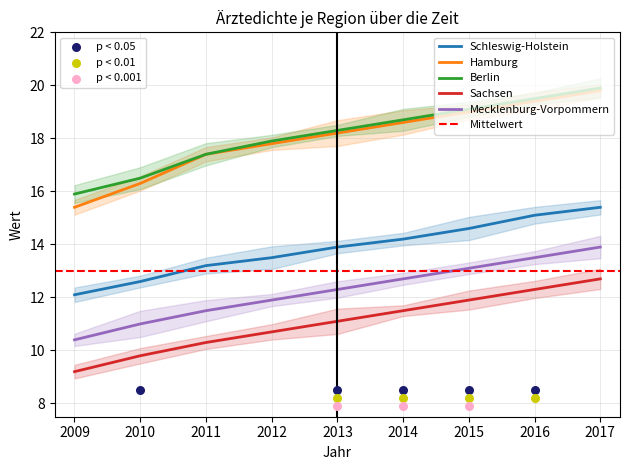

Which series reaches the minimum Y coordinate?

Sachsen